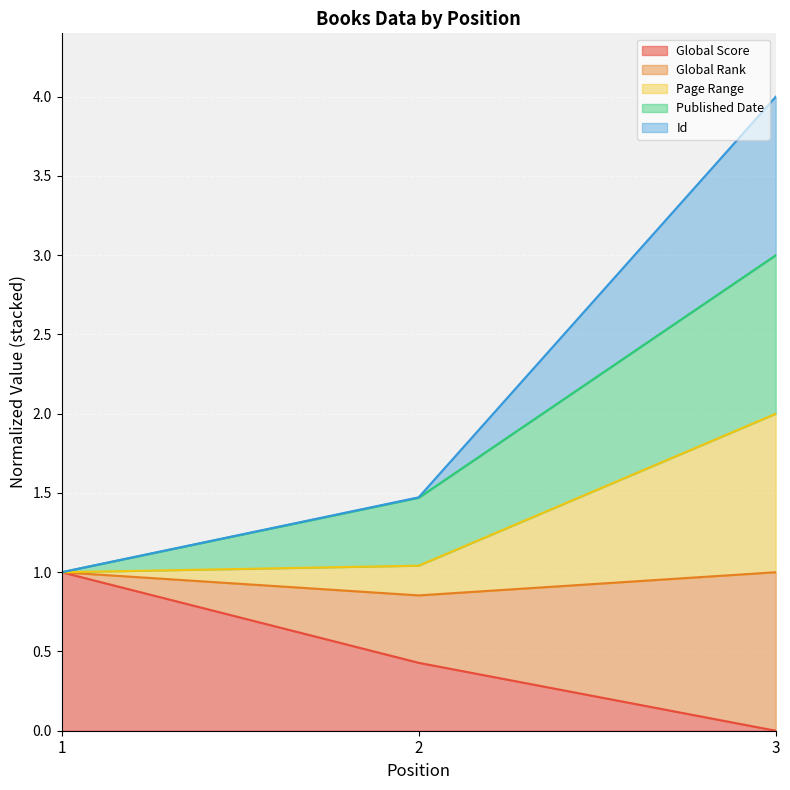

What is the maximum value shown in the chart?

4.0